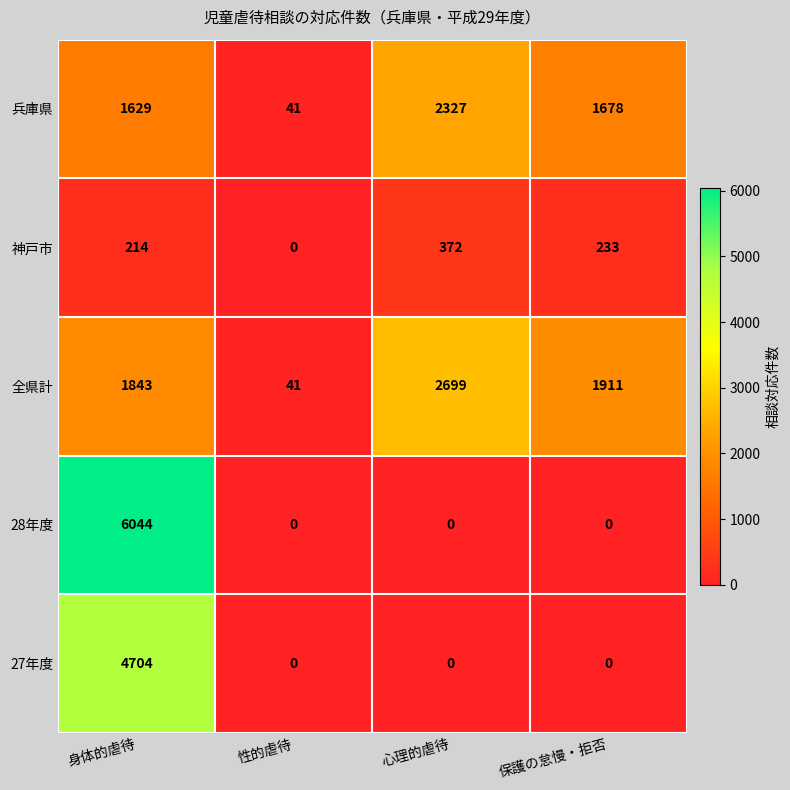

What is the greatest value displayed?

6044